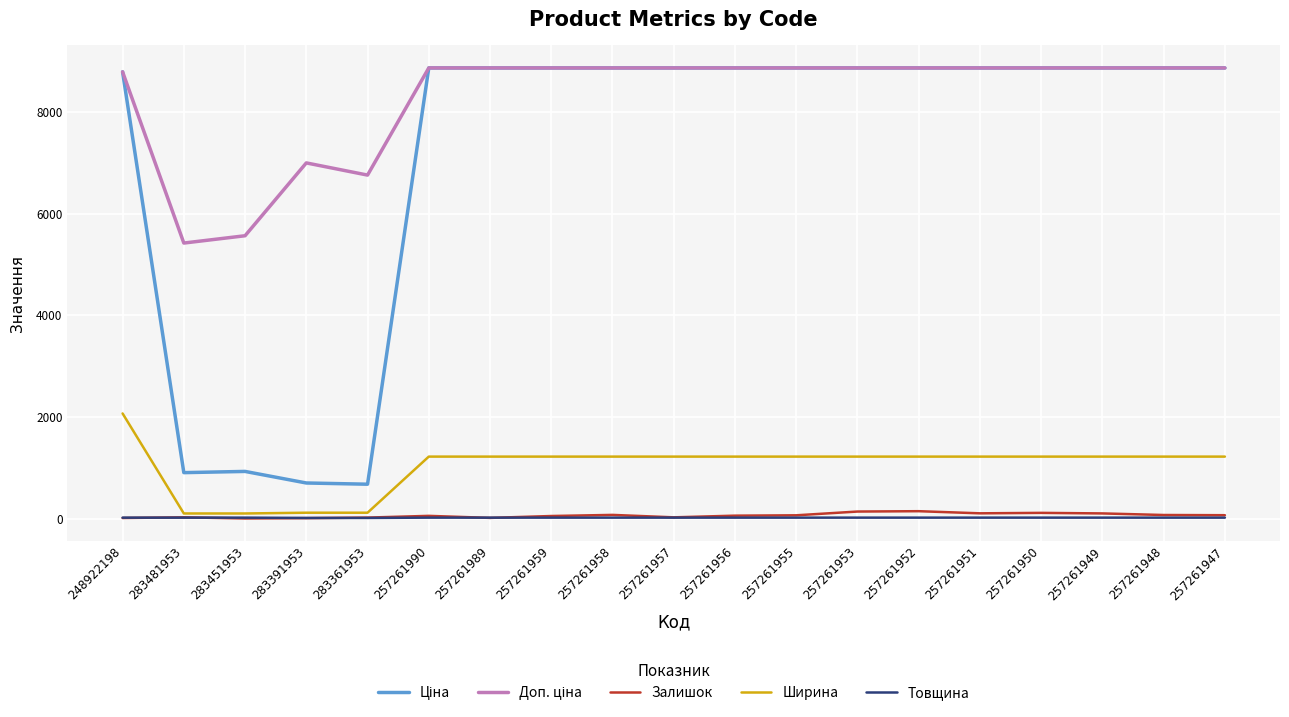

What is the maximum value for Ширина?

2070.0